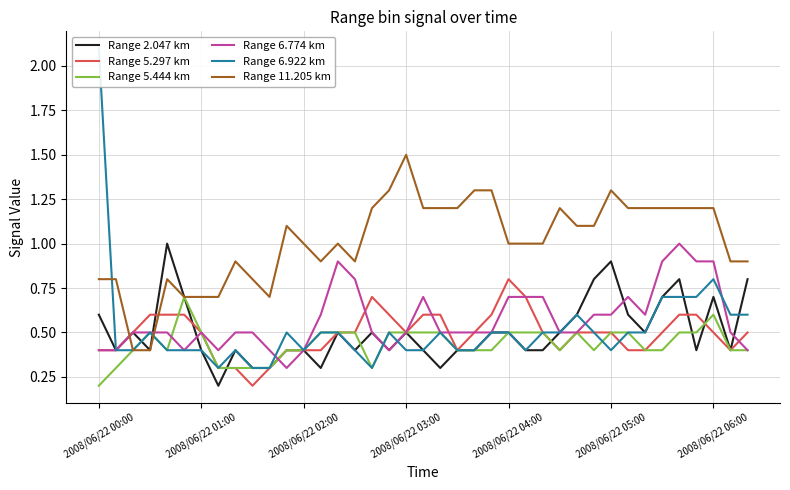

Rank the series at 15 from lowest to highest value.

Range 2.047 km, Range 6.922 km, Range 5.297 km, Range 5.444 km, Range 6.774 km, Range 11.205 km